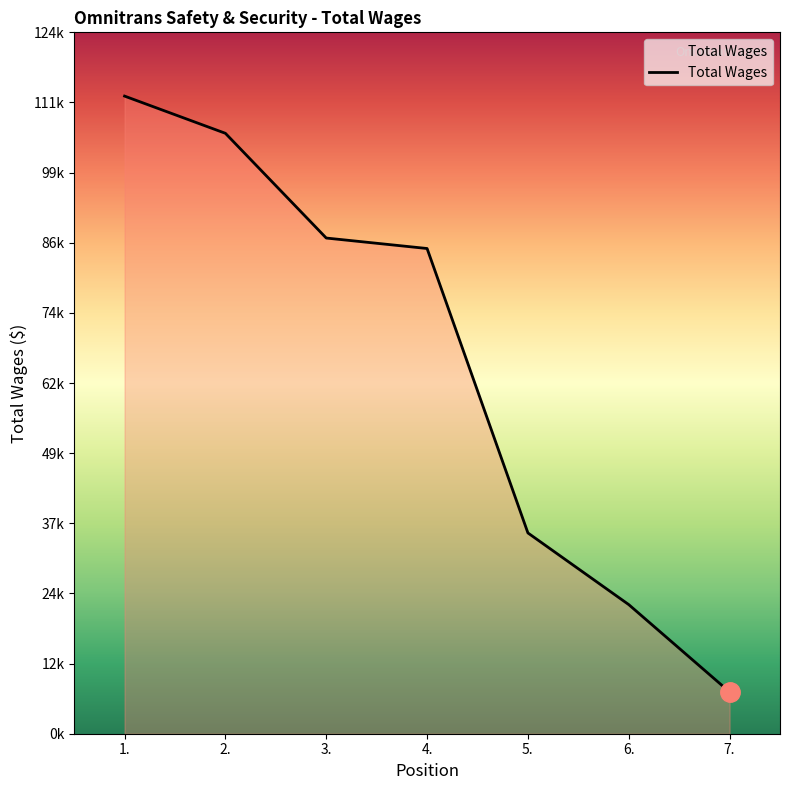

Does the chart display data point markers on the line(s)?

No